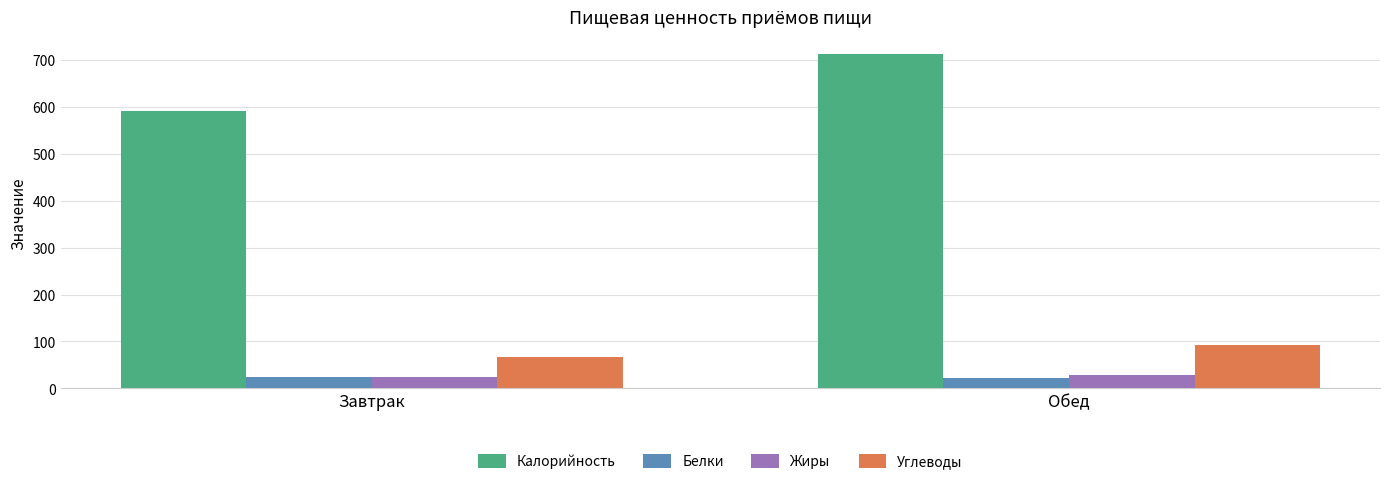

Which series has the largest total across all categories?

Калорийность